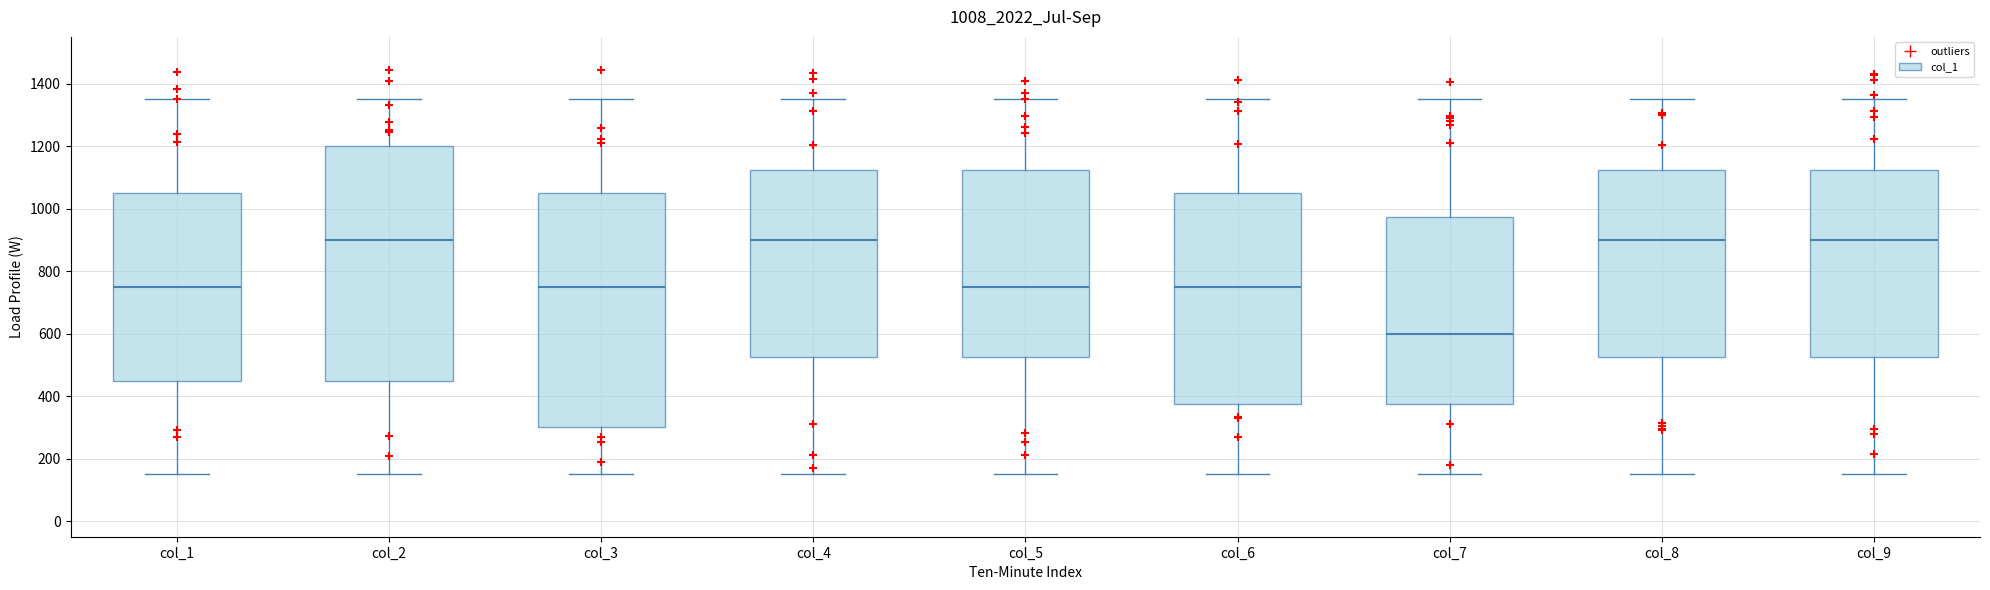

Where is the lower edge of the box for col_1 on the y-axis? The values are not printed on the chart, so give them approximately, as read against the axis.

460